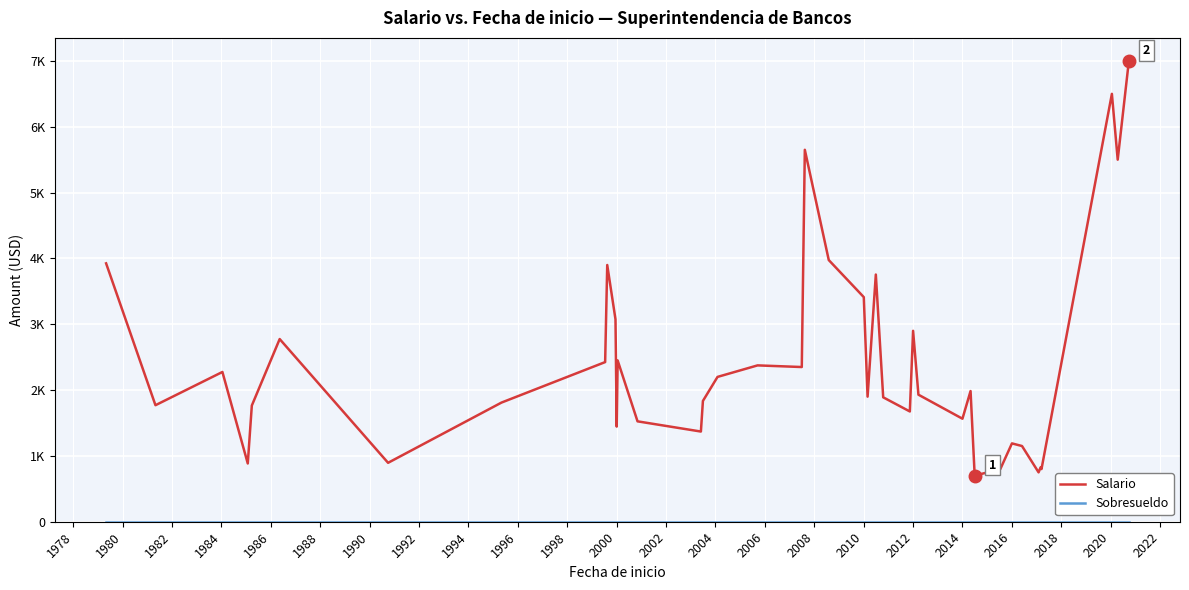

Does the chart have visible grid lines?

Yes